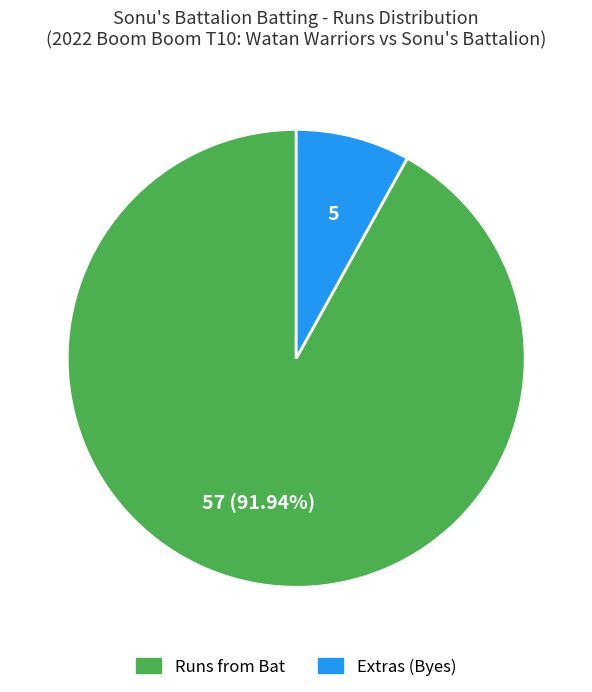

To the nearest percent, what is the difference between the largest and smallest slice percentages?

84%